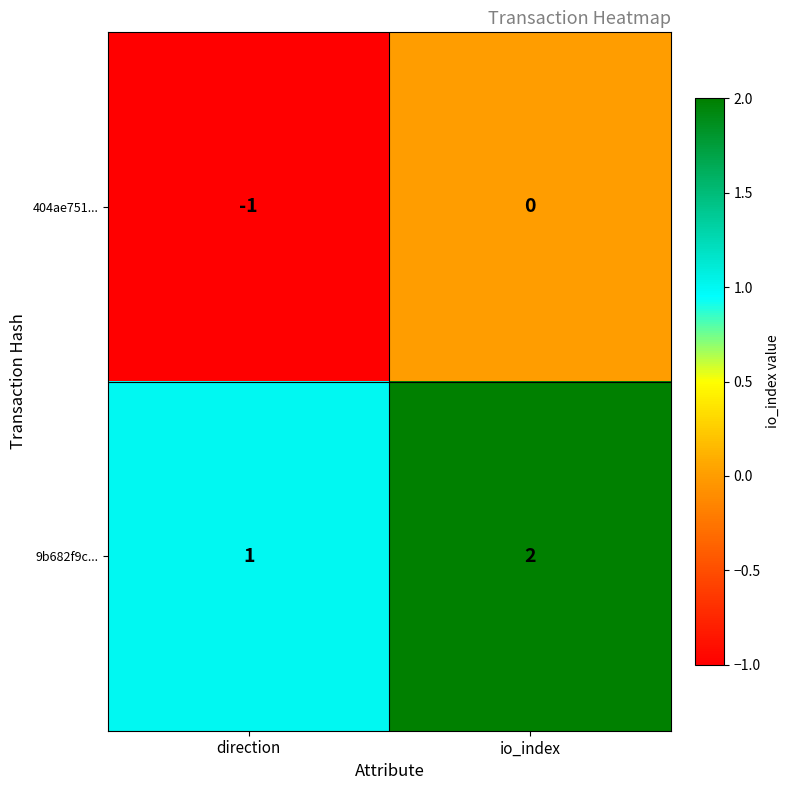

At which label is 404ae751... closest to 0?

io_index